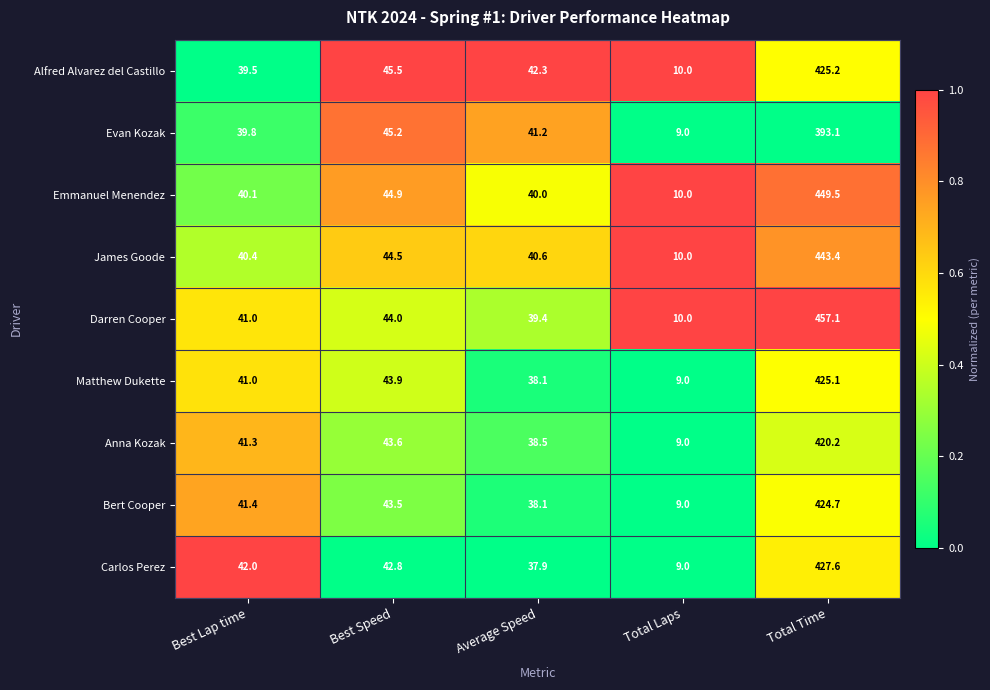

Between Best Lap time and Average Speed, which series saw the biggest shift?

Carlos Perez